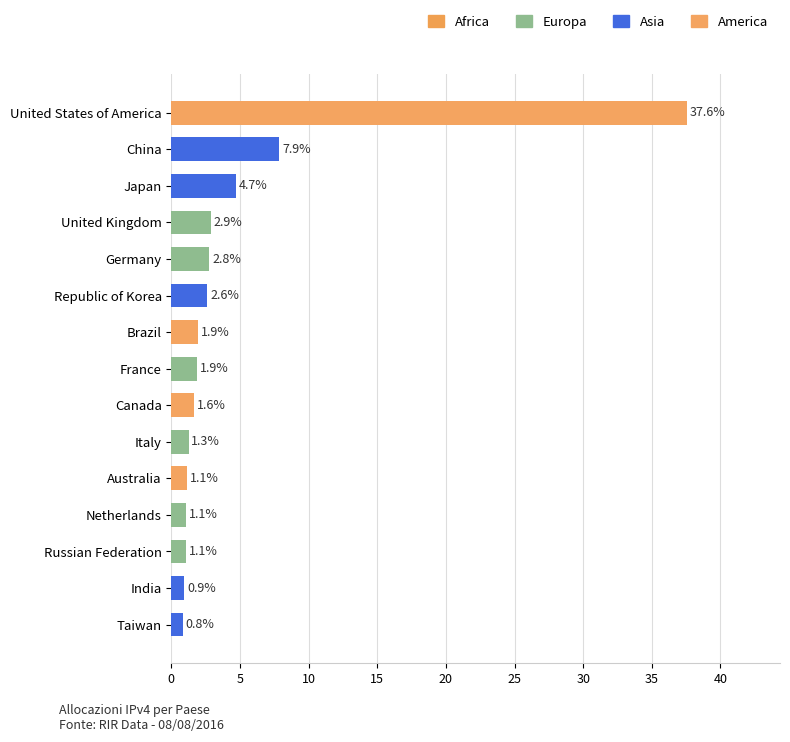

What is the difference between the second highest and second lowest values?

6.9